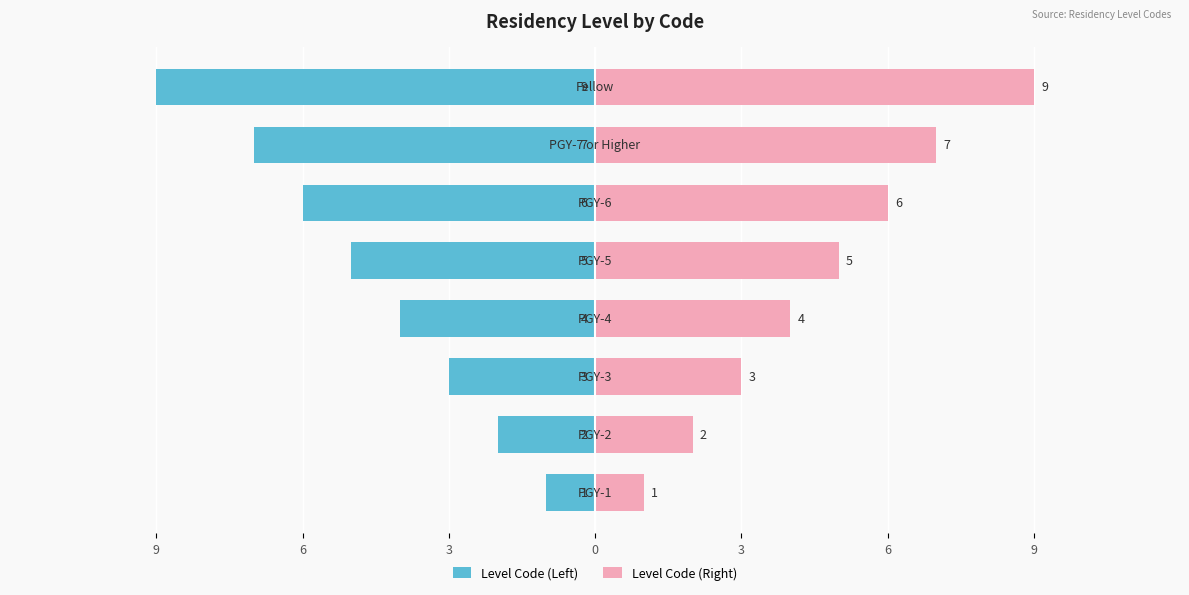

Count the number of categories in the chart.

8